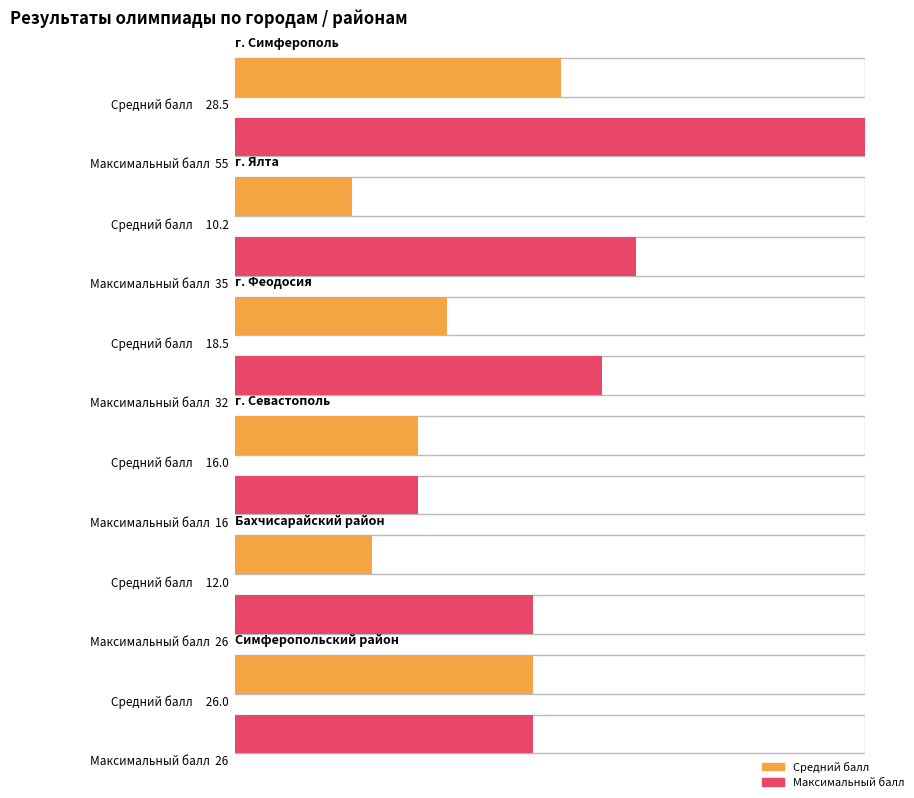

Is the value of Максимальный балл at Бахчисарайский район greater than the value of Средний балл at 10?

Yes